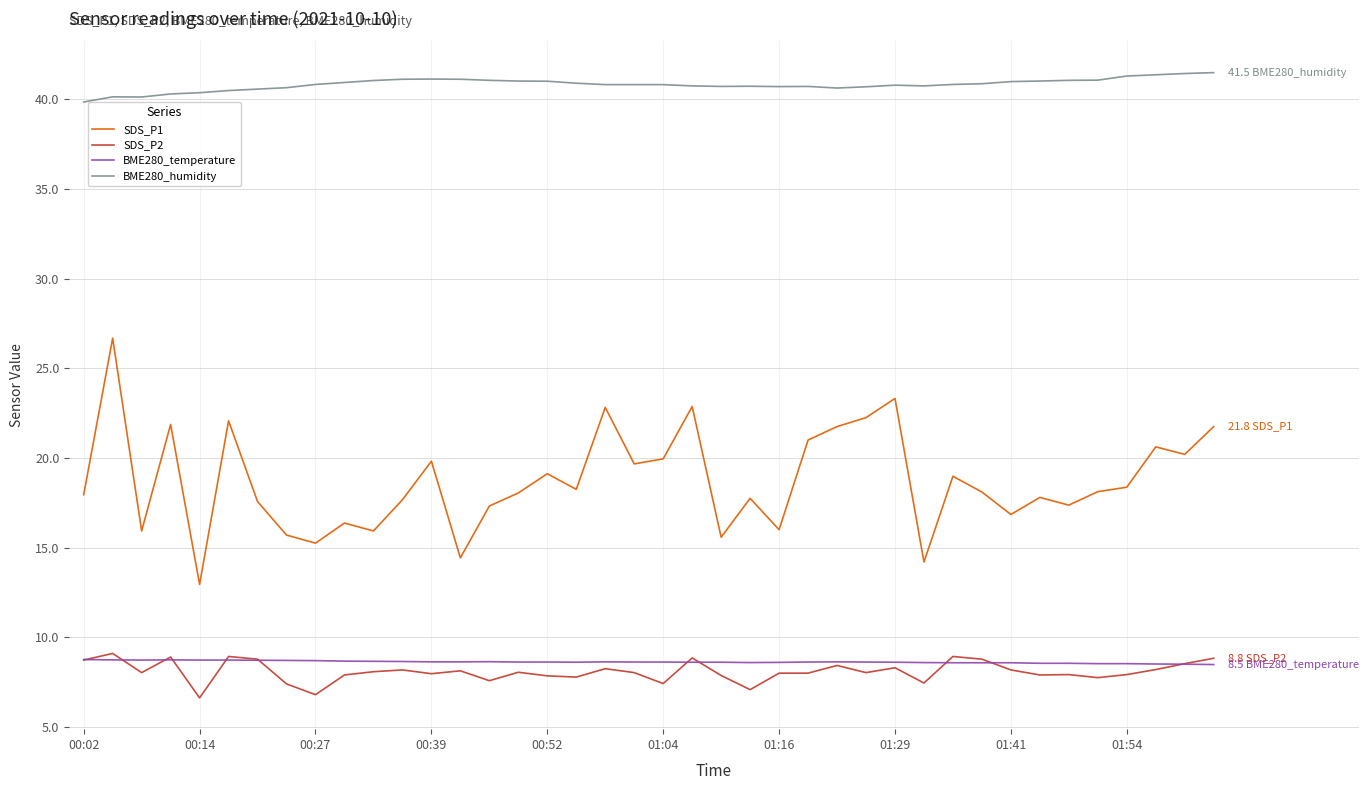

Which series has the largest range (max minus min)?

SDS_P1